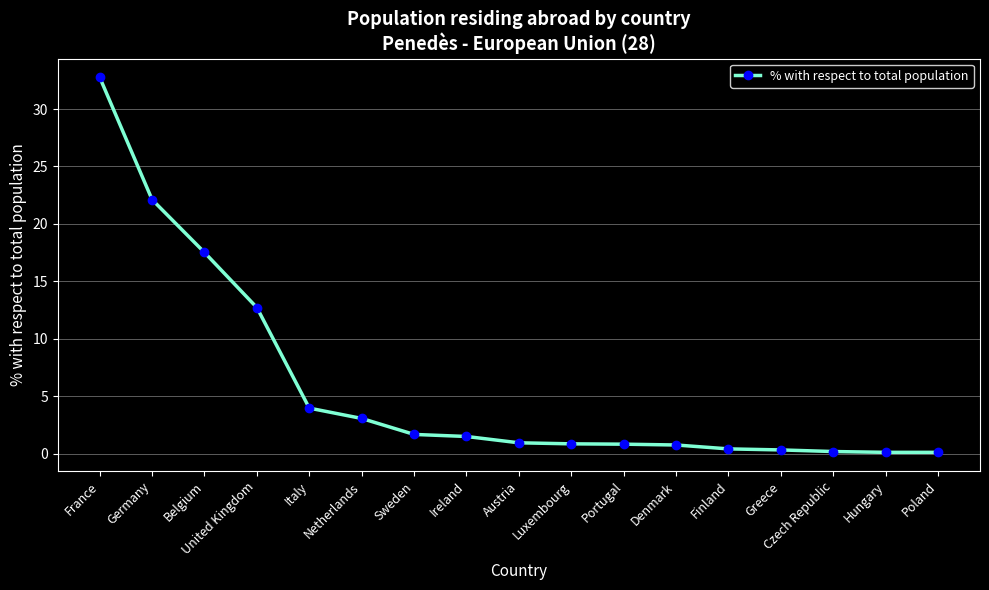

What is the label of the 2nd point from the right?

Hungary